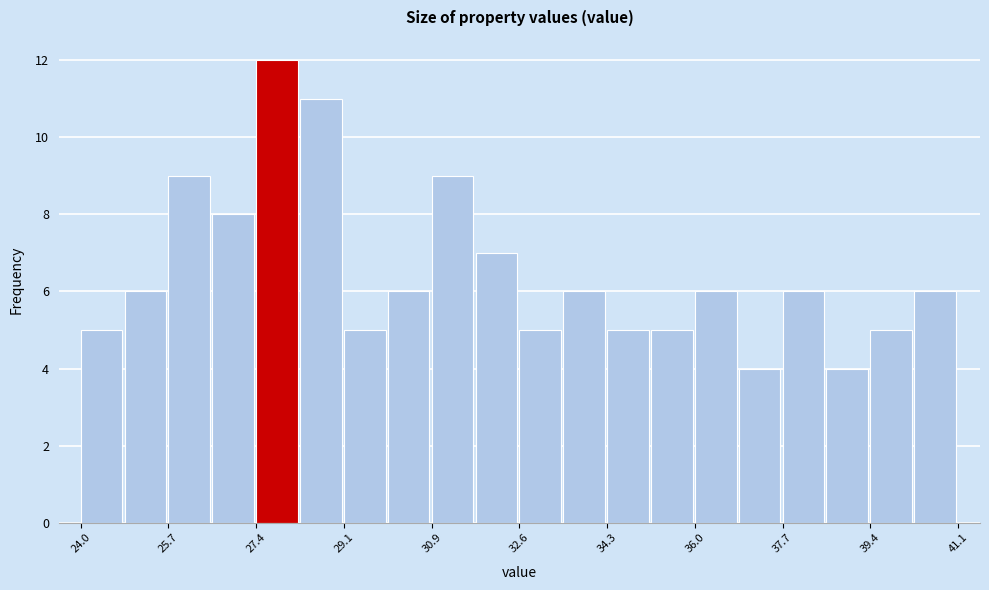

What is the height of the bar covering 32.6 to 33.4 on the x-axis? Neither the bar edges nor the heights are printed on the chart, so give them approximately, as read against the axes.

5